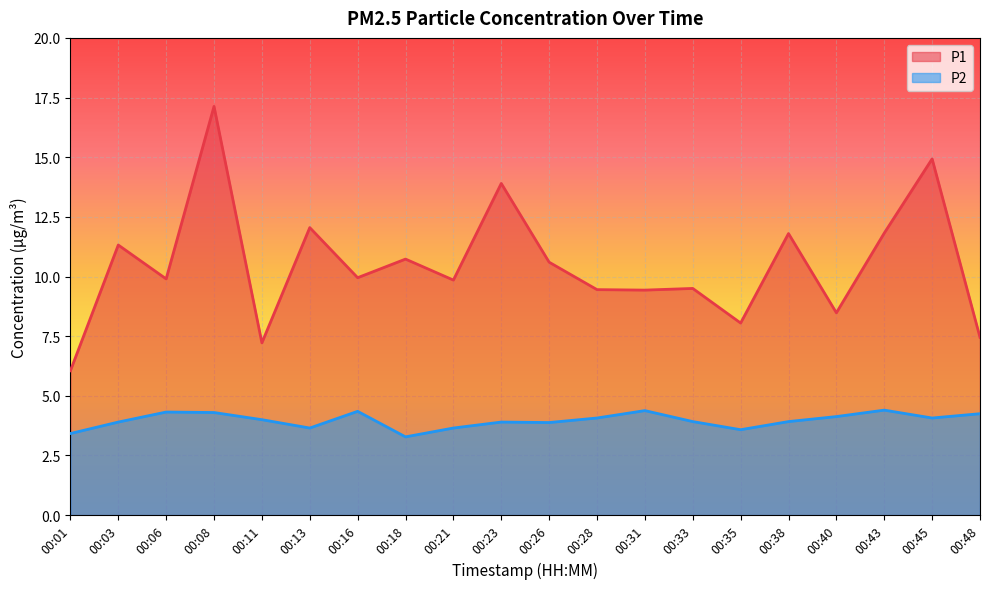

Is the value of P1 at 00:06 greater than the value of P2 at 00:31?

Yes